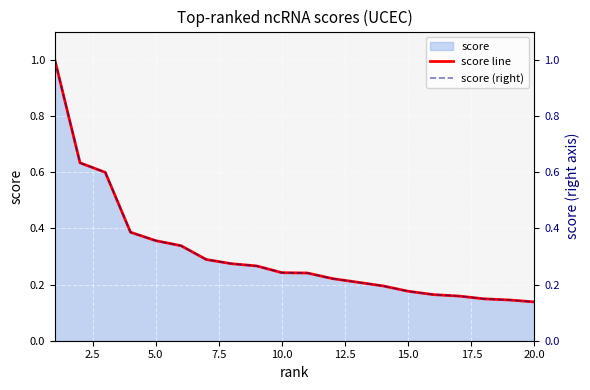

True or false: score line has a value of 0.1 at 10.0.

False